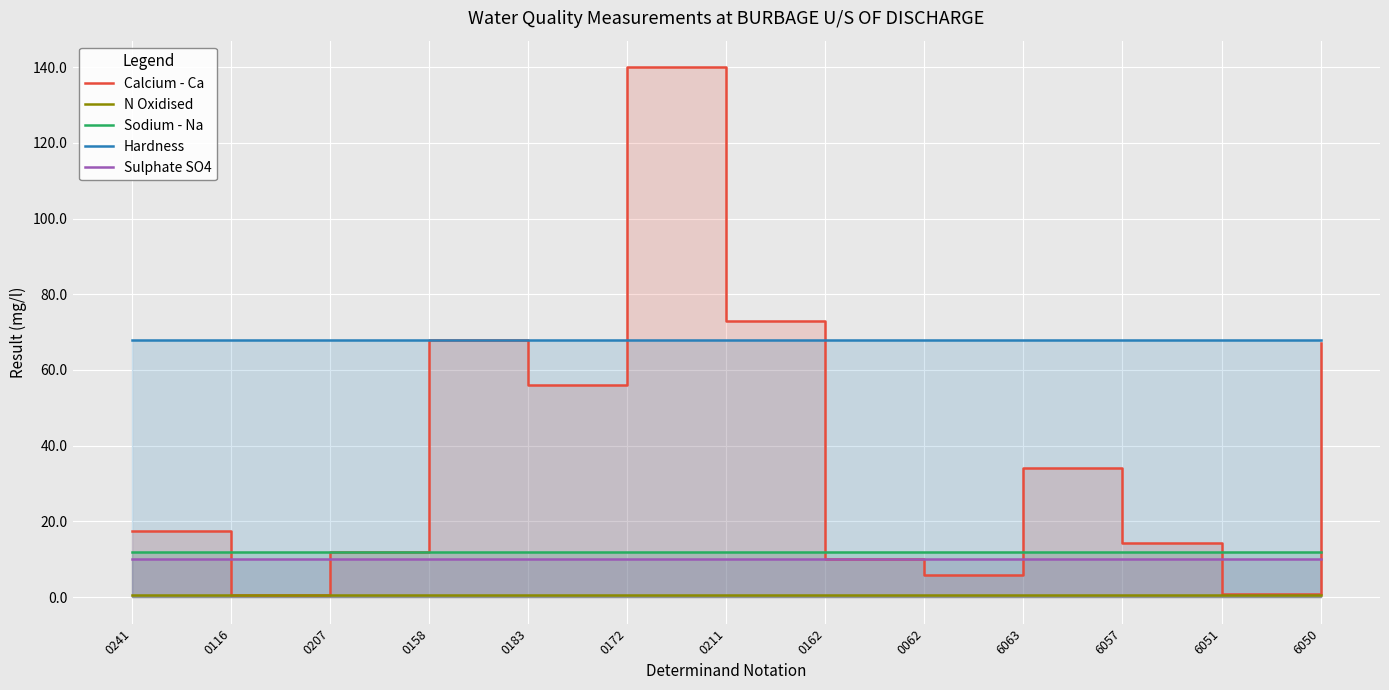

At which label does Calcium - Ca first exceed 17?

0241